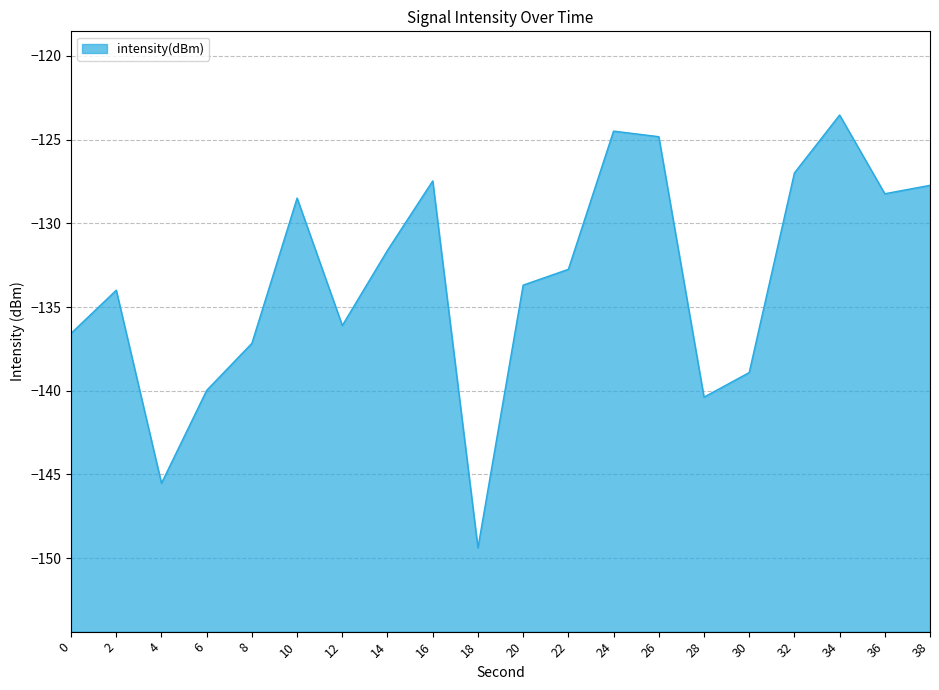

The value at 12 is -136.1. True or false?

True